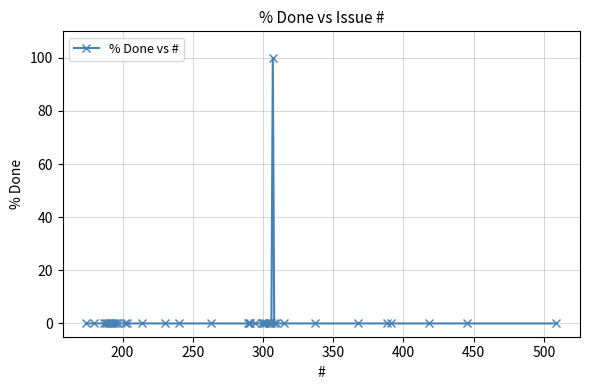

What is the maximum value shown in the chart?

100